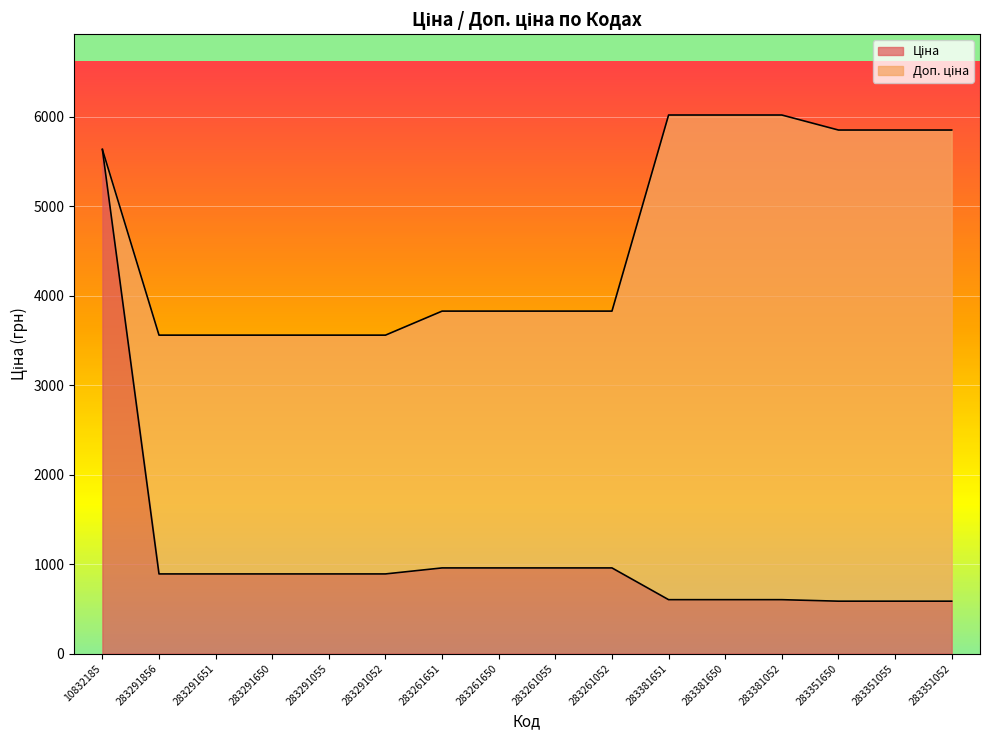

What is the label of the 4th point from the right?

283381052